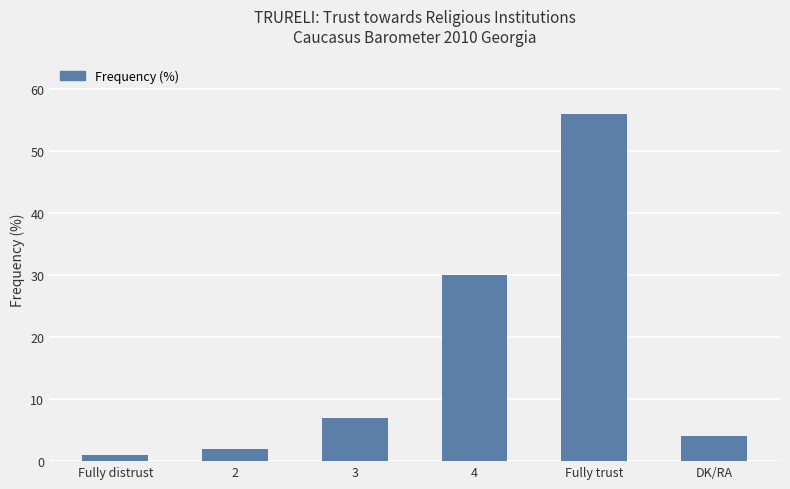

True or false: the data shows 4 at DK/RA.

True